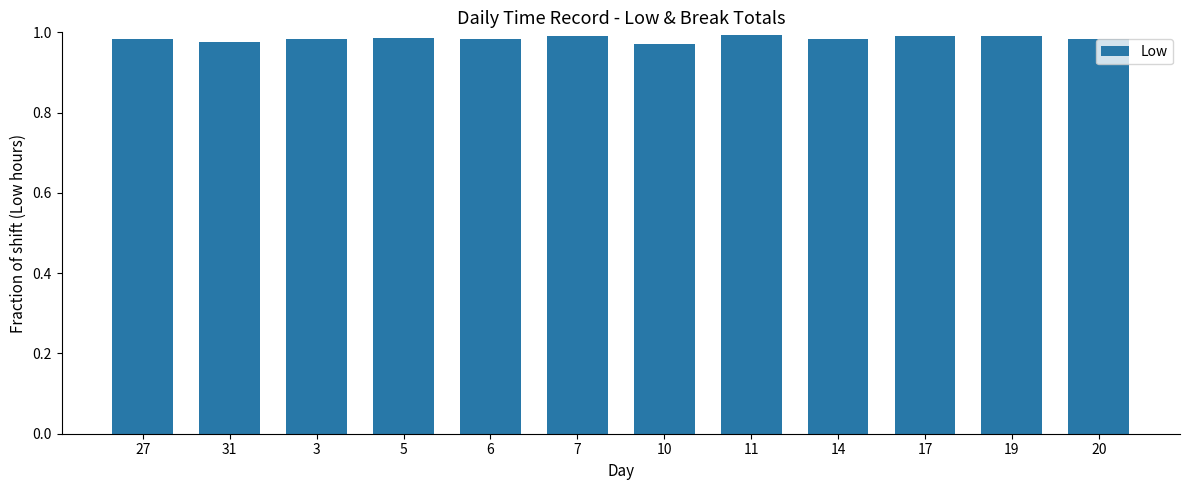

What is the label of the 4th bar from the right?

14